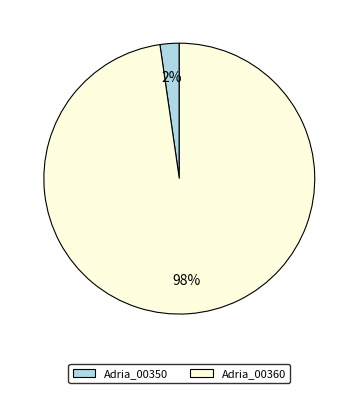

Rank the categories by value from lowest to highest.

Adria_00350, Adria_00360